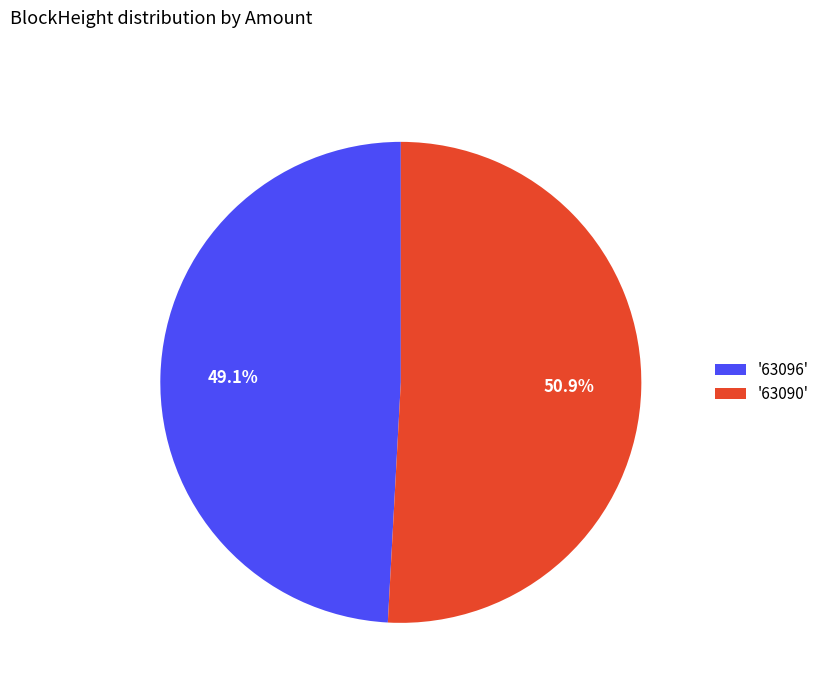

Rank the categories by value from lowest to highest.

'63096', '63090'